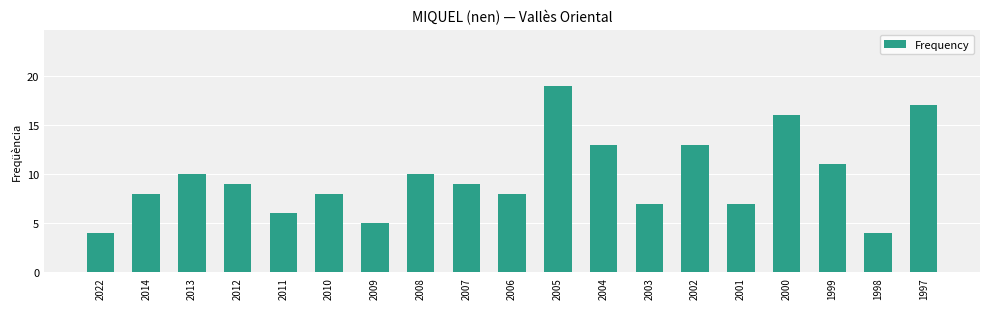

What is the sum of the values at 2010 and 2008?

18